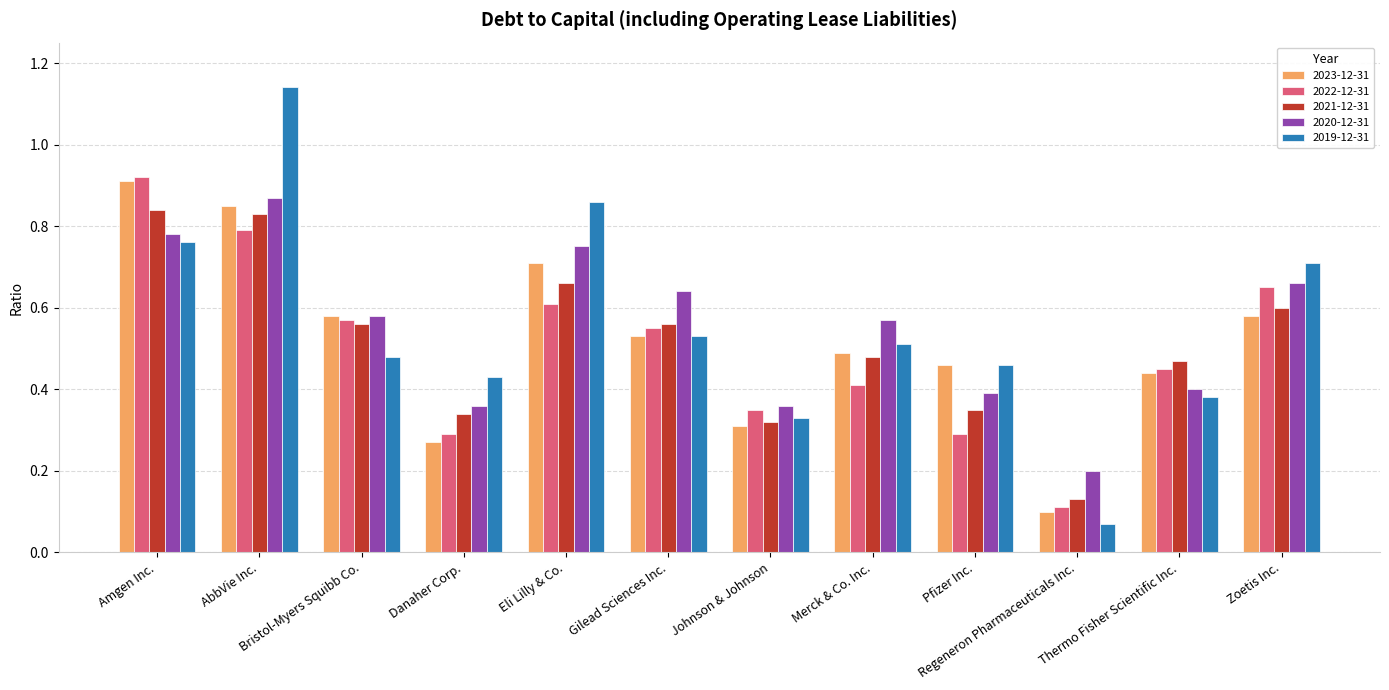

What is the sum of the 2023-12-31 values at AbbVie Inc. and Eli Lilly & Co.?

1.6